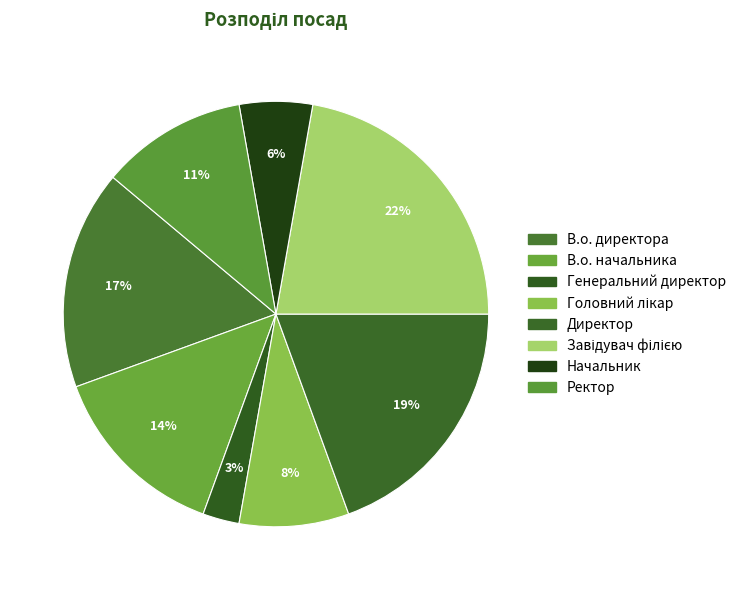

Count the number of slices in the pie.

8